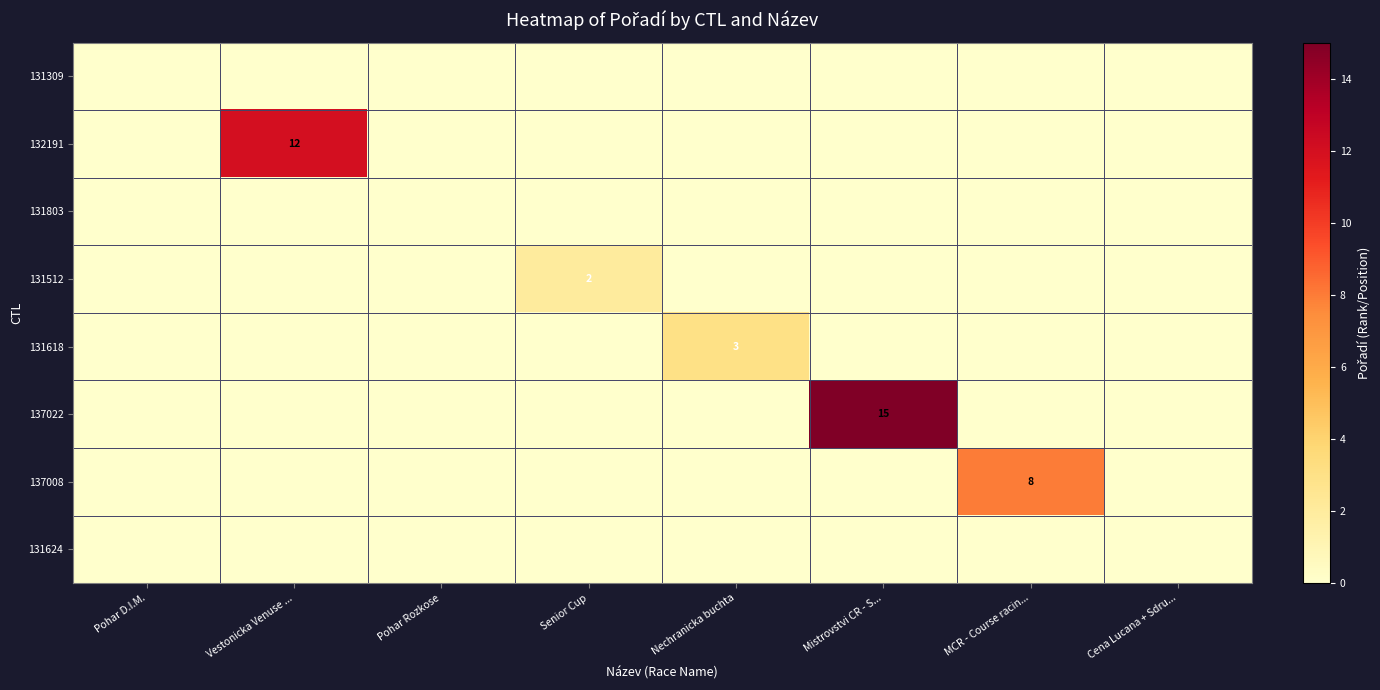

The 137022 series shows 26 at Mistrovstvi CR - S.... True or false?

False